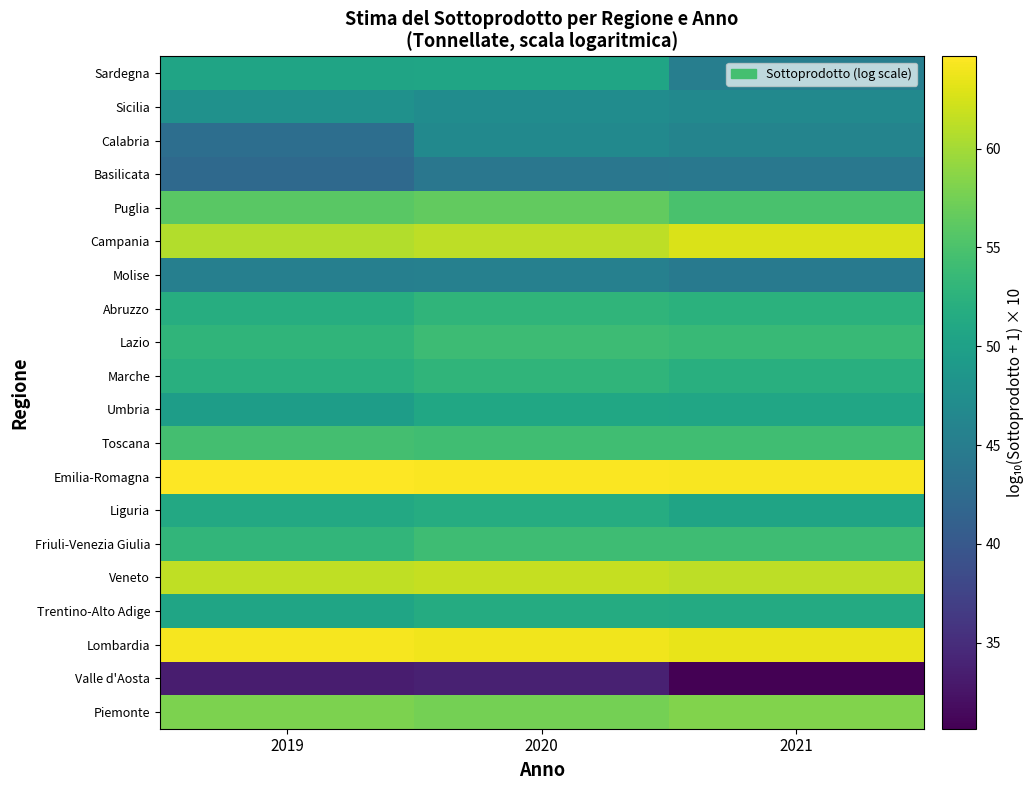

Which series has the widest spread of values?

Sardegna